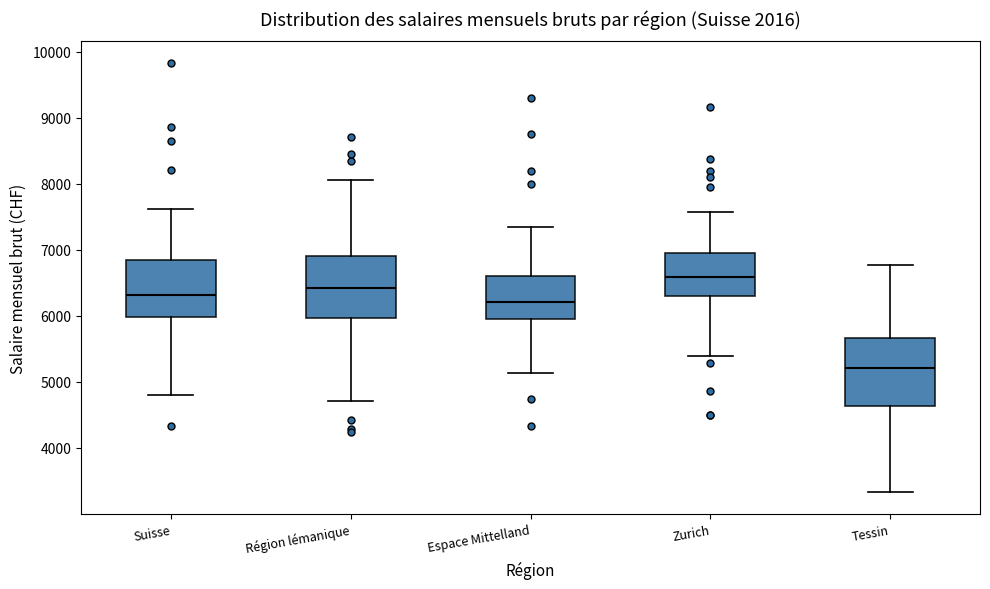

Where is the upper edge of the box for Espace Mittelland on the y-axis? The values are not printed on the chart, so give them approximately, as read against the axis.

6600